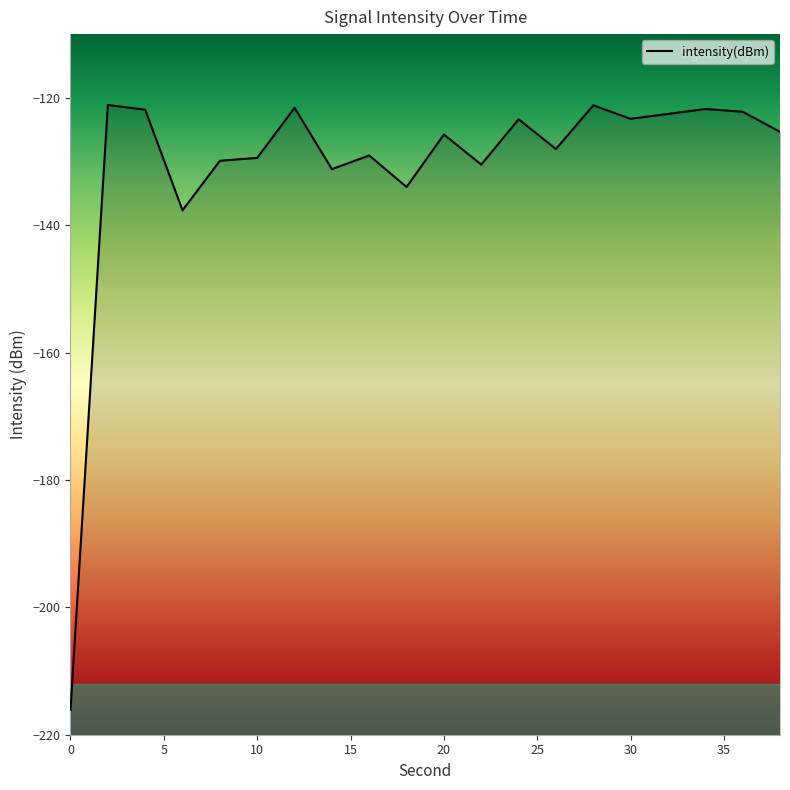

What is the value of the 18th point from the left?

-121.8